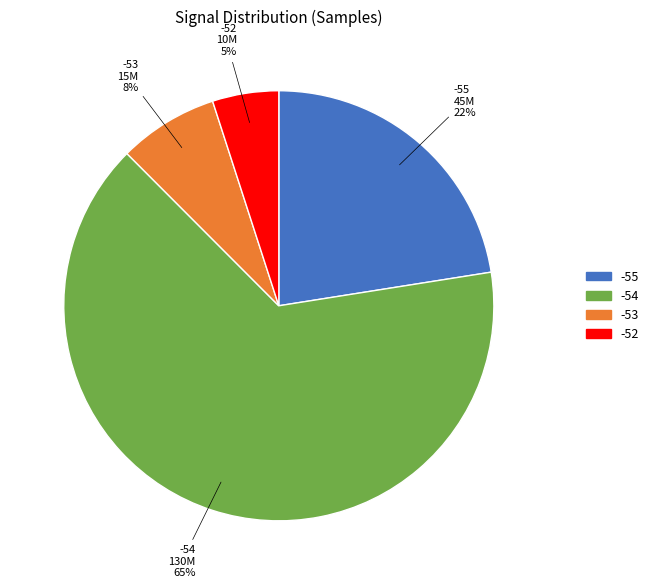

To the nearest percent, what is the average slice percentage?

25%